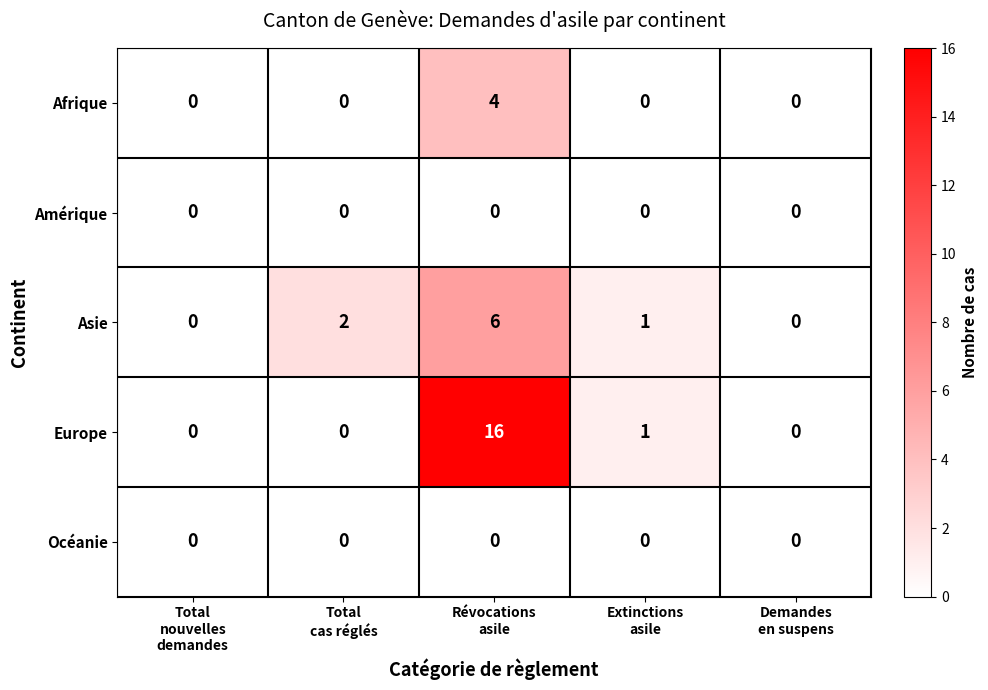

At which category does the chart reach its peak across all series?

Révocations
asile